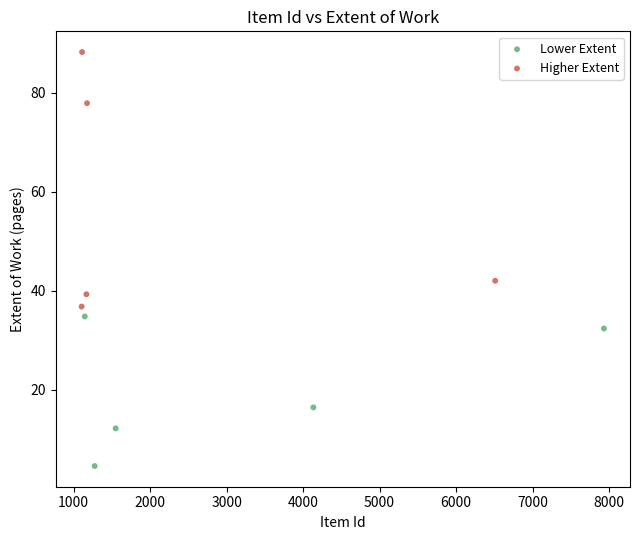

Which series reaches the minimum Y coordinate?

Lower Extent